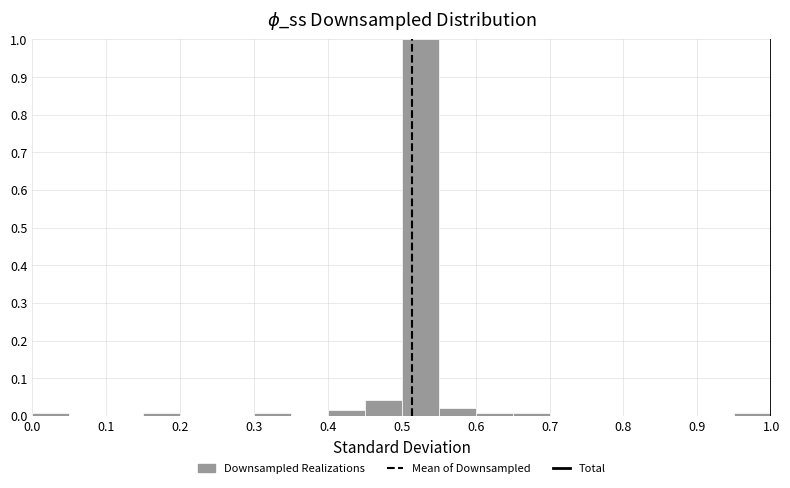

Reading left to right, list every bar in this chart as the range it spans on the x-axis followed by its height. The values are not printed on the chart, so give them approximately, as read against the axis.

0.00 to 0.05: under 0.01
0.05 to 0.10: 0
0.10 to 0.15: 0
0.15 to 0.20: under 0.01
0.20 to 0.25: 0
0.25 to 0.30: 0
0.30 to 0.35: under 0.01
0.35 to 0.40: 0
0.40 to 0.45: 0.01
0.45 to 0.50: 0.04
0.50 to 0.55: 1.00
0.55 to 0.60: 0.02
0.60 to 0.65: under 0.01
0.65 to 0.70: under 0.01
0.70 to 0.75: 0
0.75 to 0.80: 0
0.80 to 0.85: 0
0.85 to 0.90: 0
0.90 to 0.95: 0
0.95 to 1.00: under 0.01